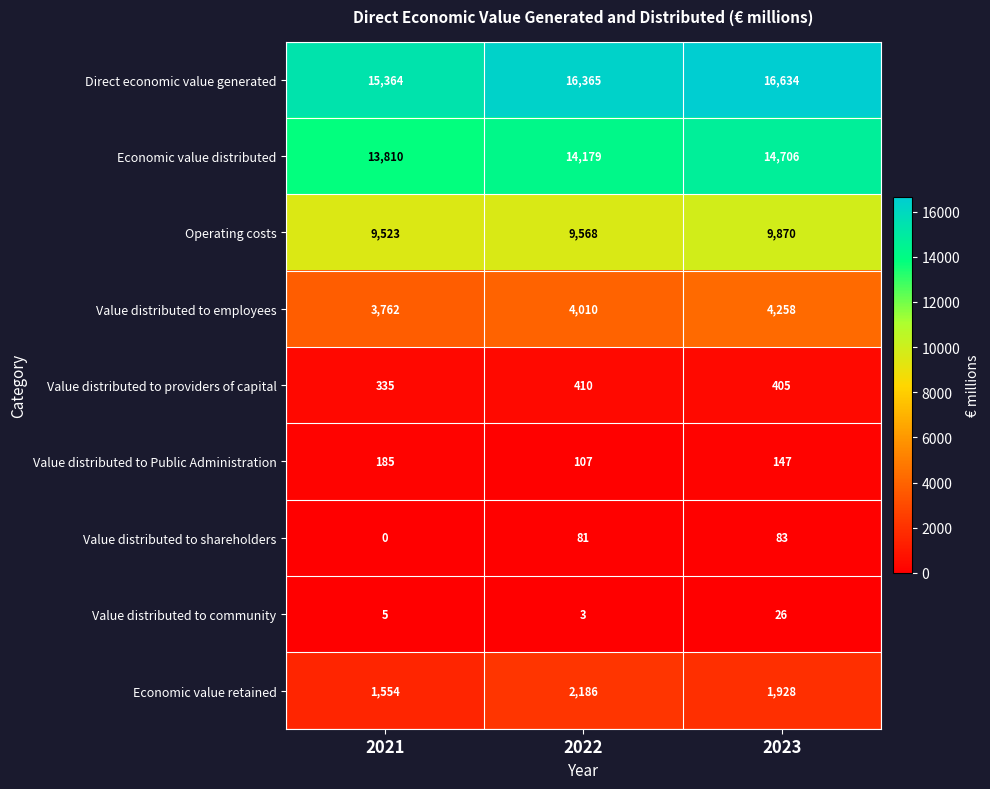

What is the spread (max minus min) of values at 2022?

16362